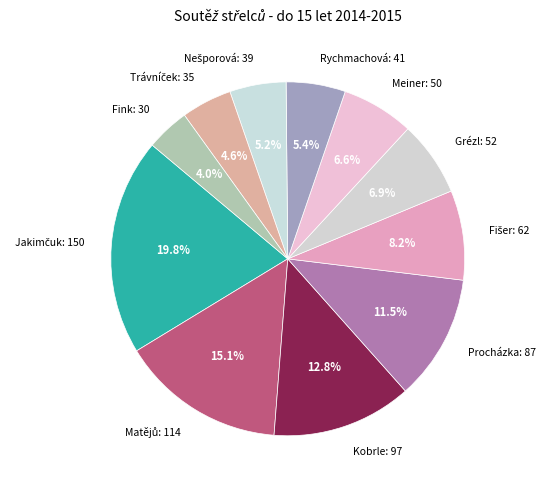

Which has a higher value, Meiner: 50 or Fink: 30?

Meiner: 50